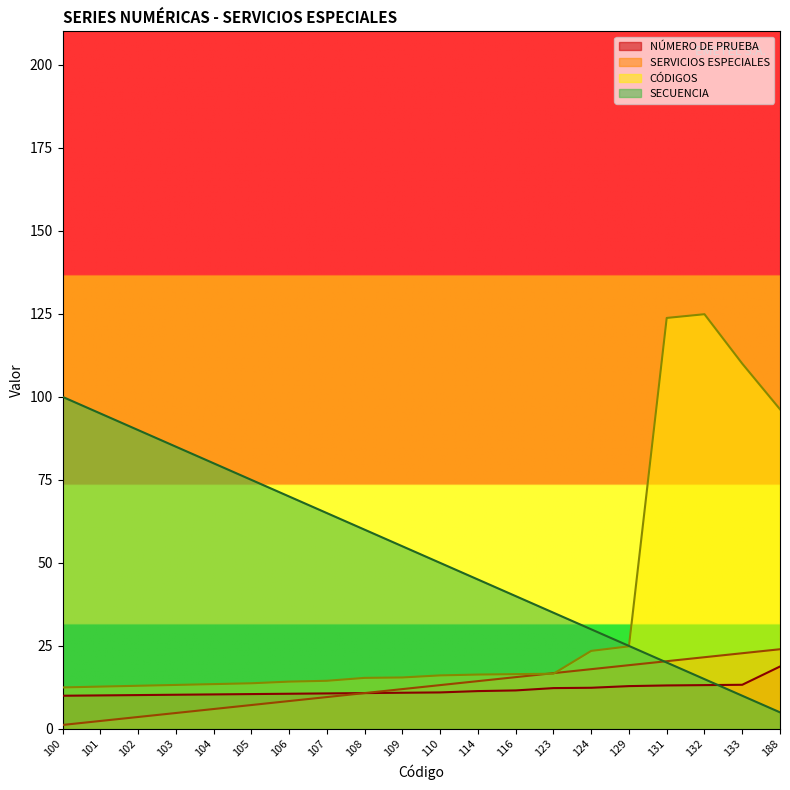

What is the difference between the highest and lowest values at 129?

12.1